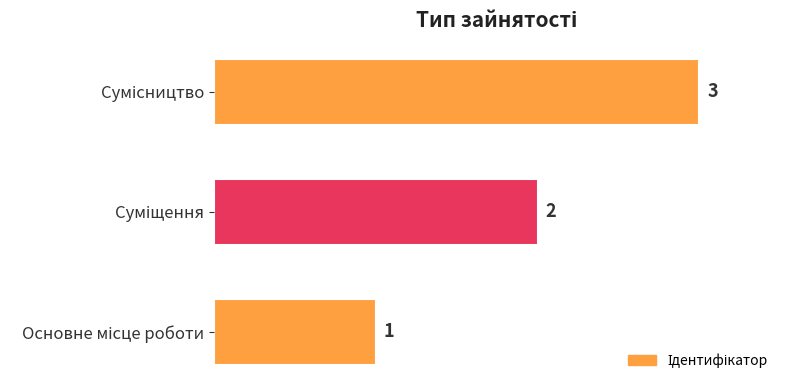

What is the maximum value shown in the chart?

3